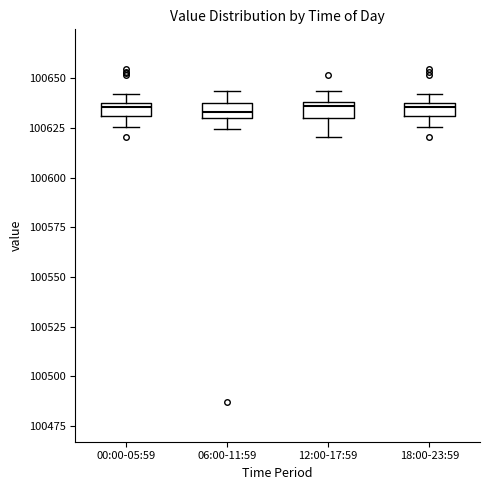

Where does the upper whisker of the box for 06:00-11:59 end on the y-axis? The values are not printed on the chart, so give them approximately, as read against the axis.

100645